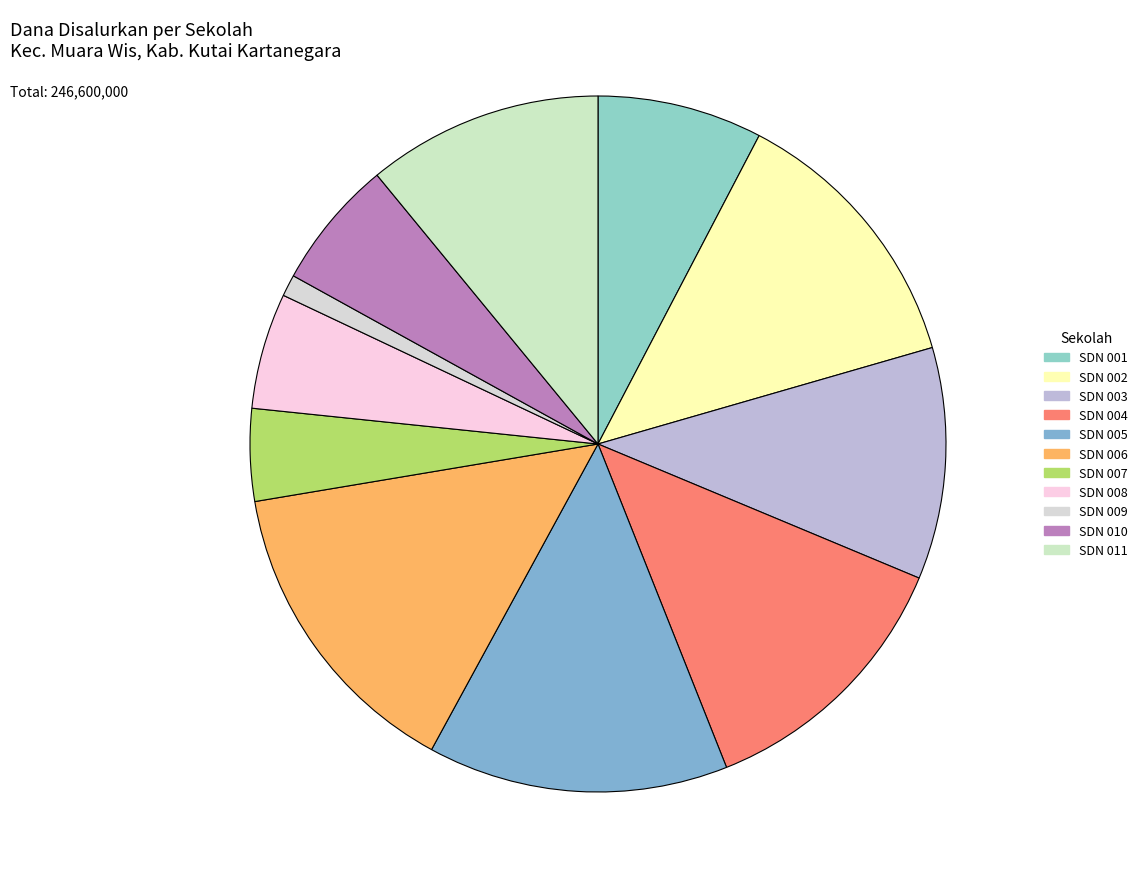

What is the largest slice in the pie chart?

SD NEGERI 006 MUARA WIS